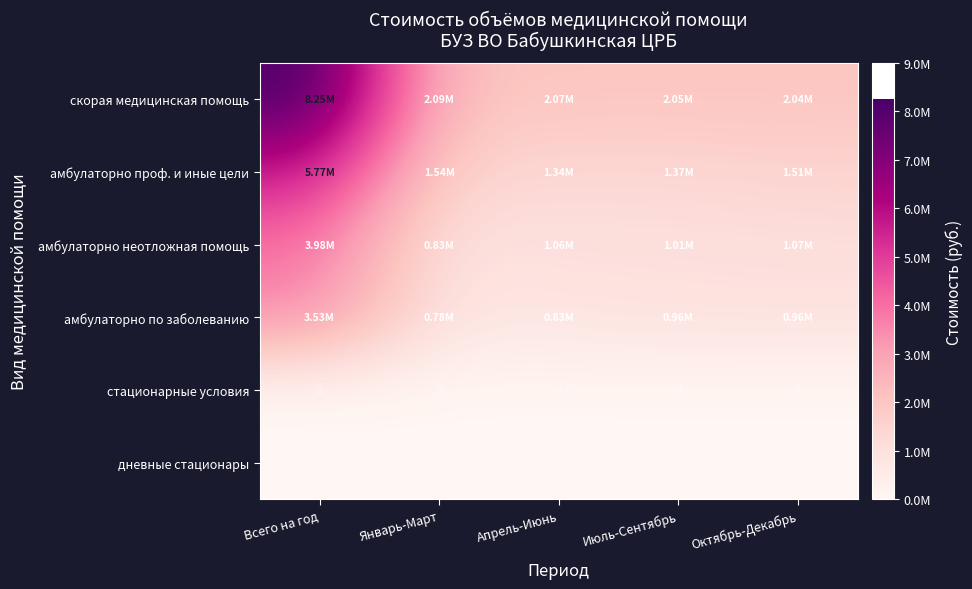

What is the difference between the second highest and second lowest values in the амбулаторно неотложная помощь series?

57374.2